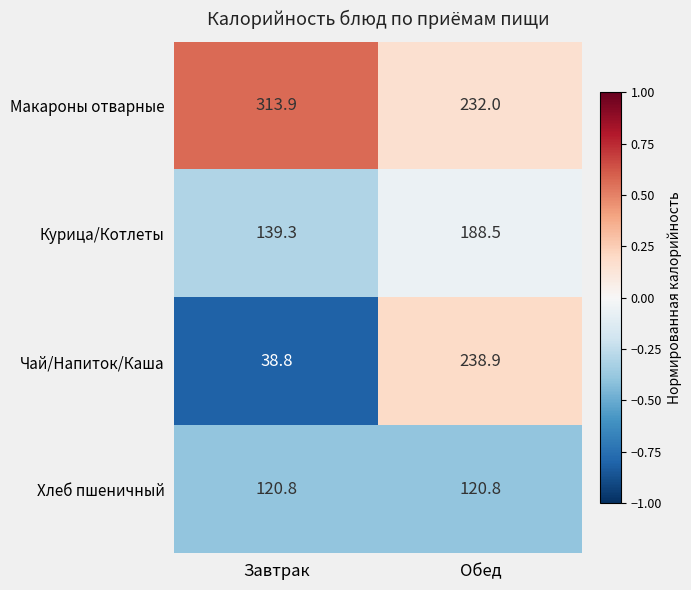

Reading left to right, transcribe all the data shown in this chart.

Макароны отварные: 313.9	232.0
Курица/Котлеты: 139.3	188.5
Чай/Напиток/Каша: 38.8	238.9
Хлеб пшеничный: 120.8	120.8